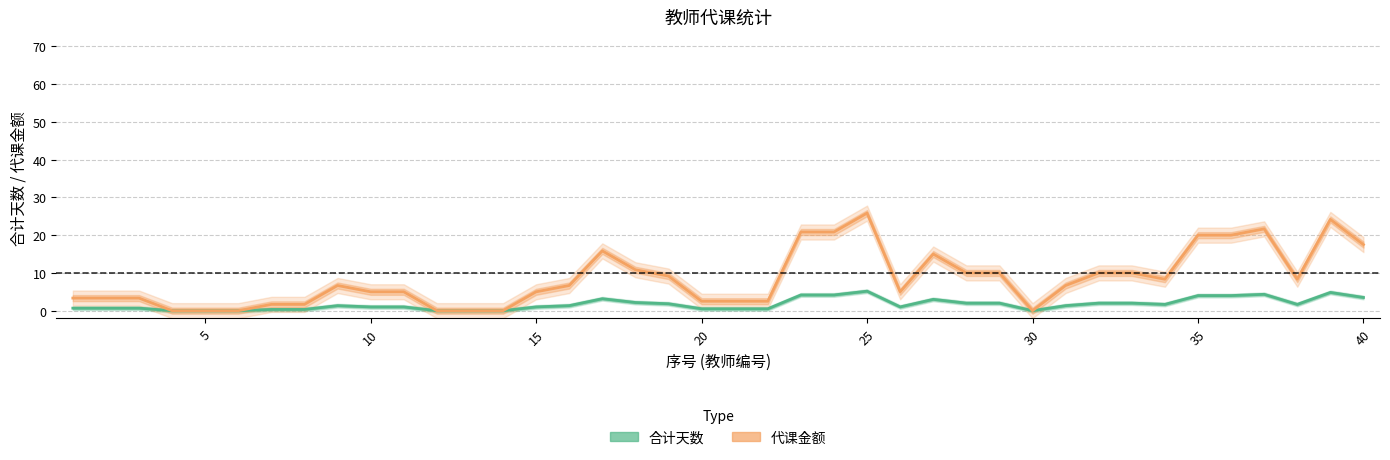

The value of 代课金额 at 20 is 1.6. True or false?

False